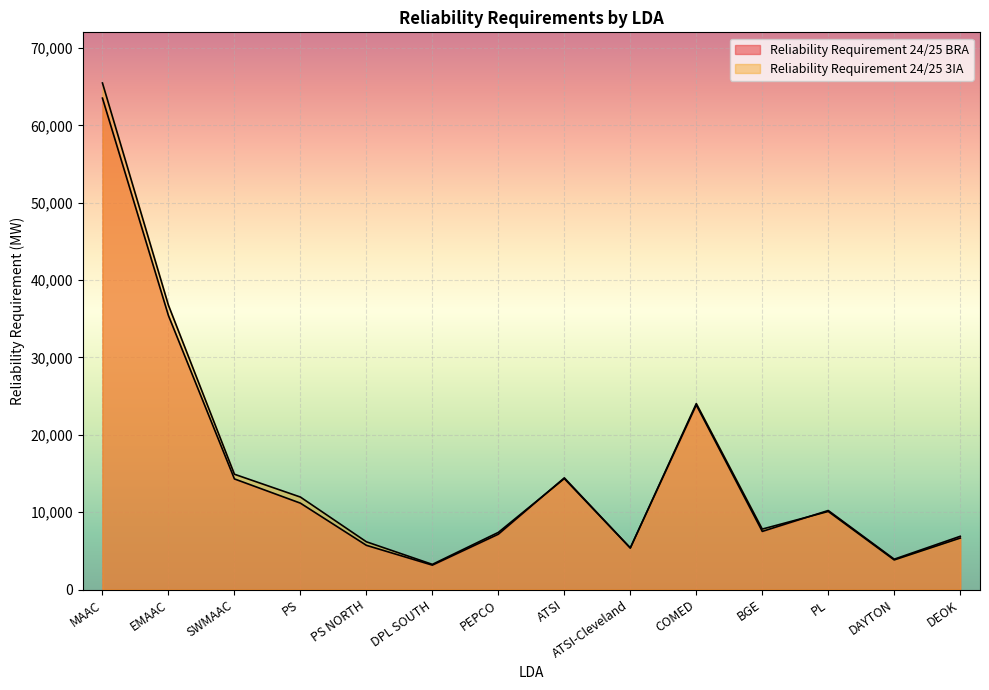

How many values in the Reliability Requirement 24/25 BRA series are below 10214?

7